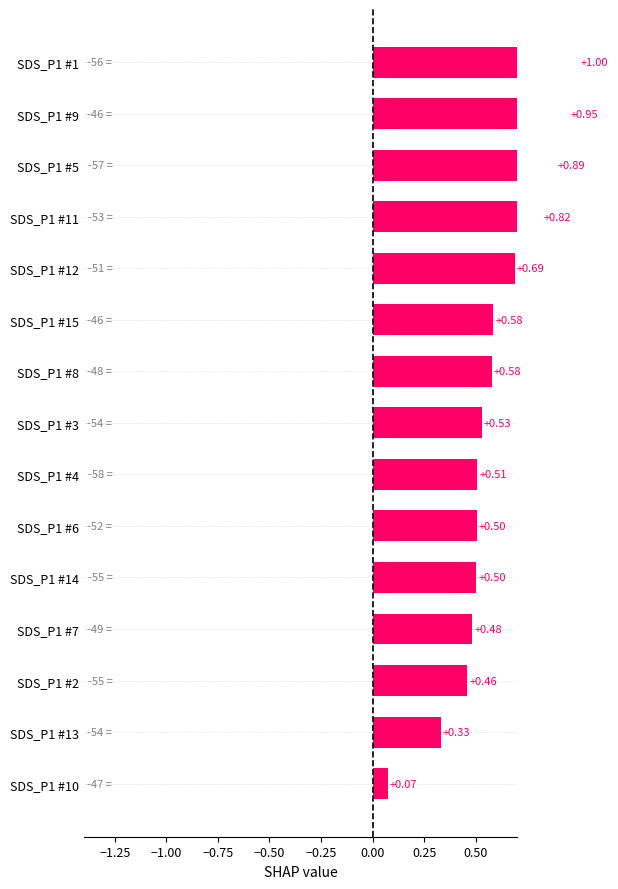

What is the difference between the values at SDS_P1 #11 and SDS_P1 #2?

0.4